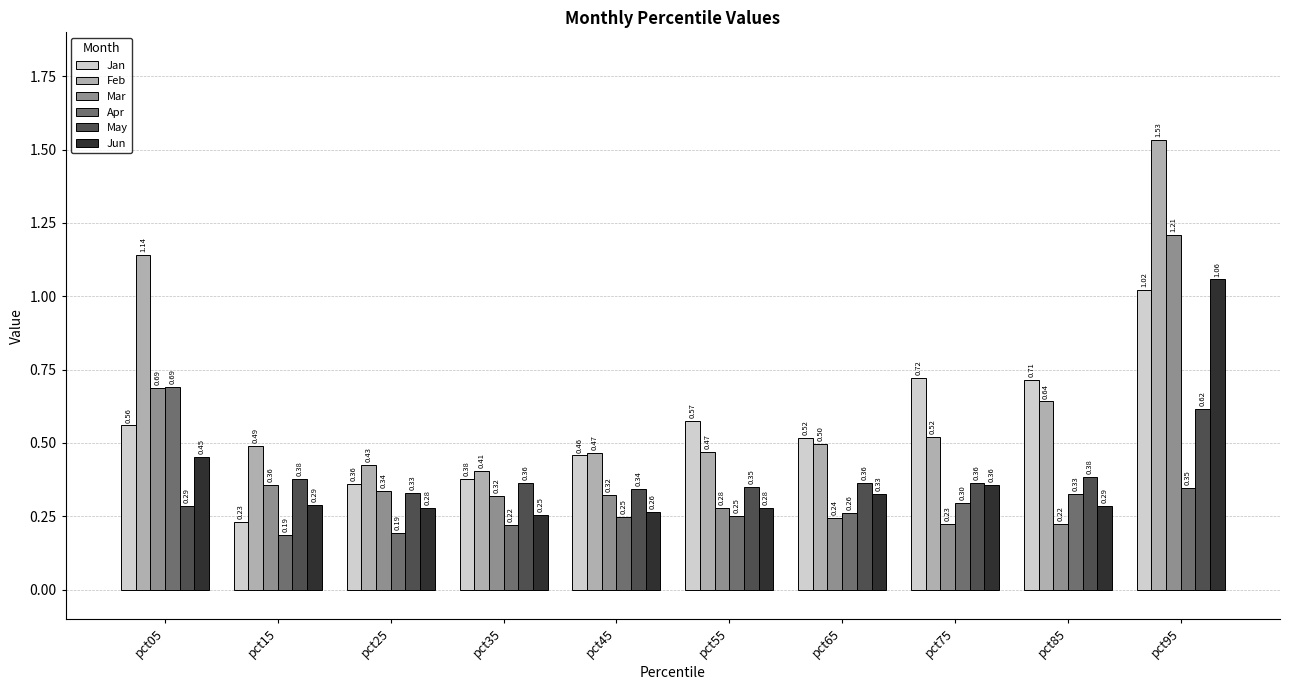

What is the difference between the maximum and minimum values in the Jan series?

0.8